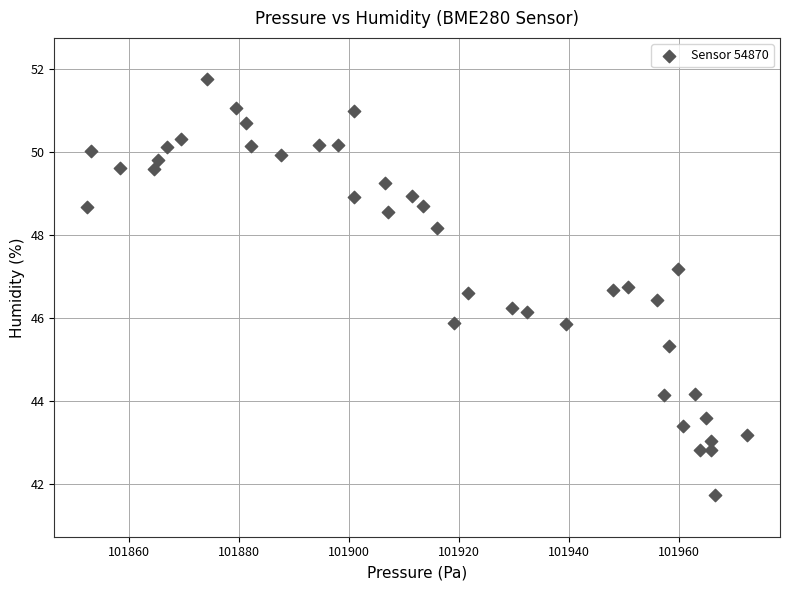

What is the range of Y values (max minus min)?

10.0